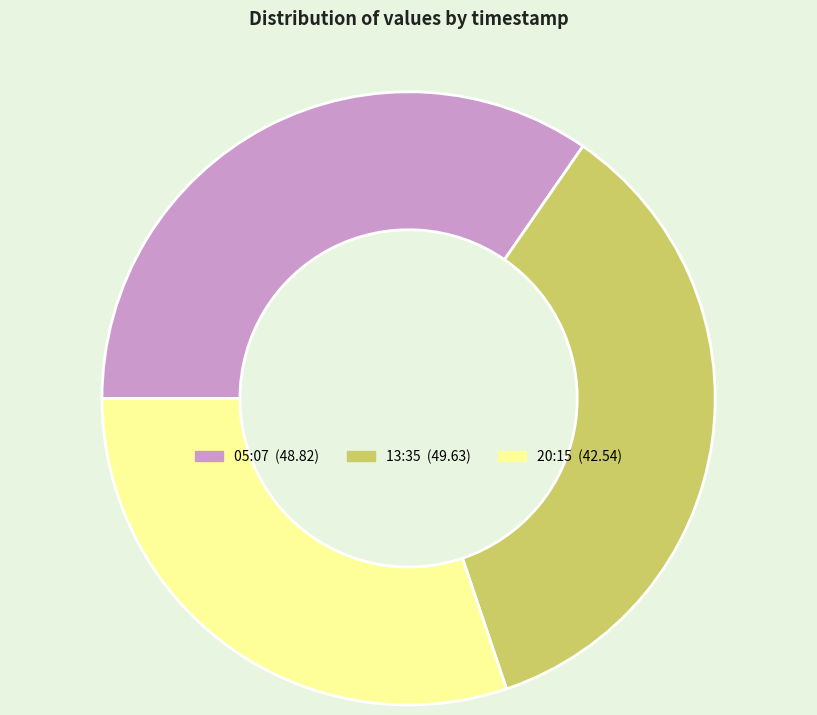

Is there any slice that represents more than half of the pie?

No